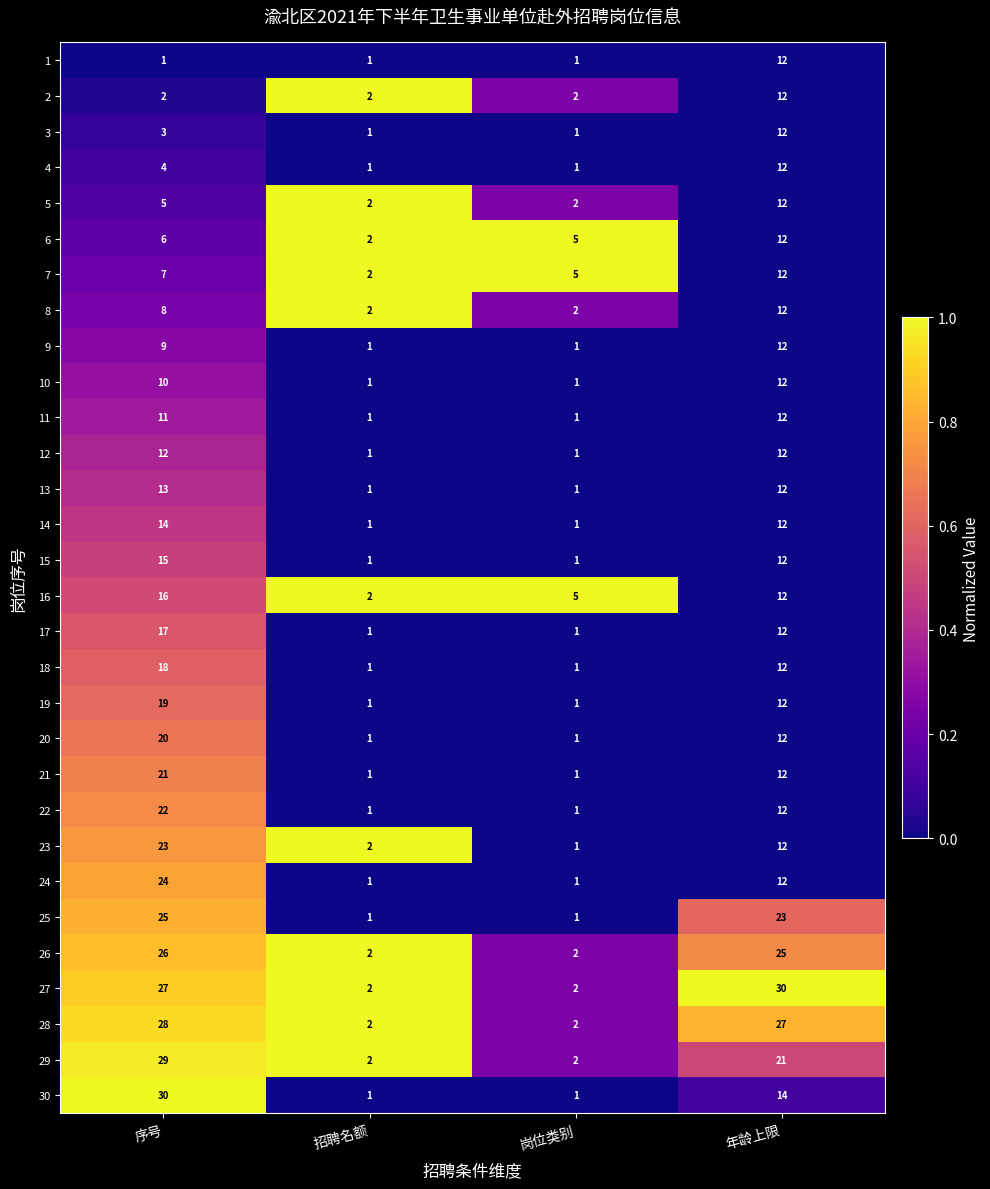

The 17 series shows 1 at 岗位类别. True or false?

True